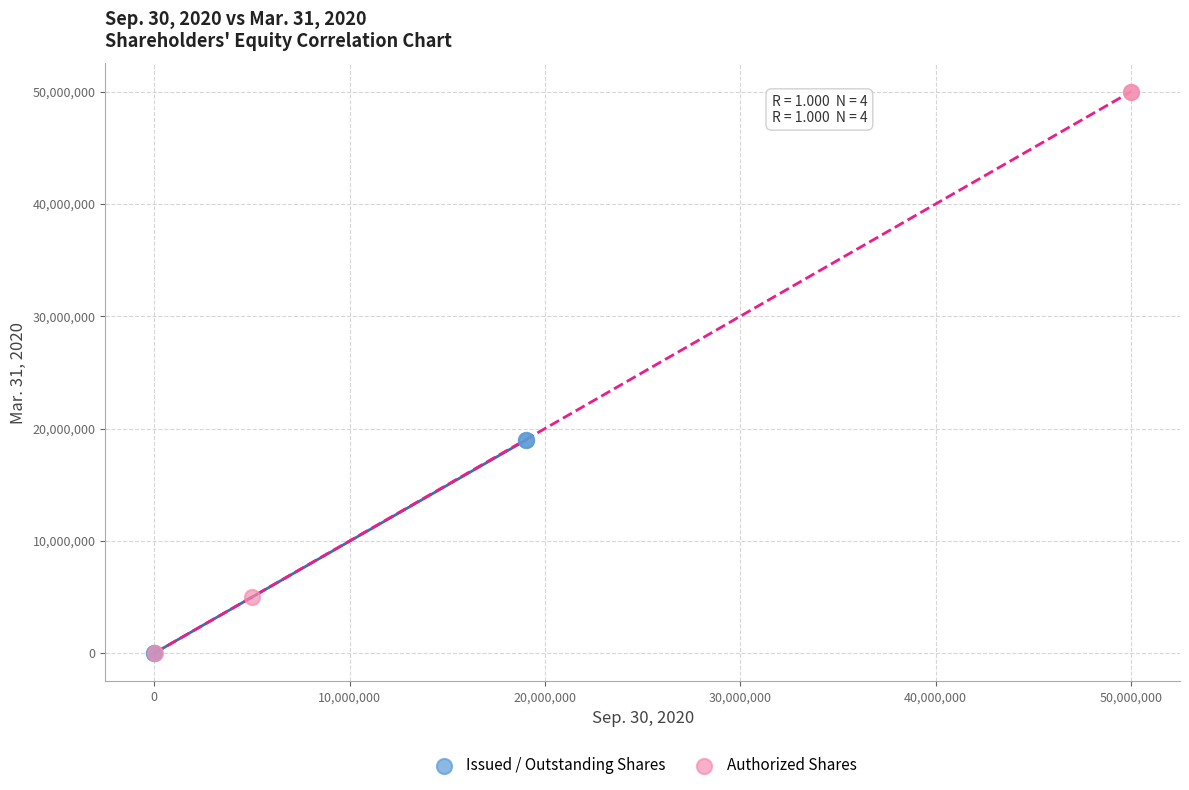

Which series reaches the maximum Y coordinate?

Authorized Shares